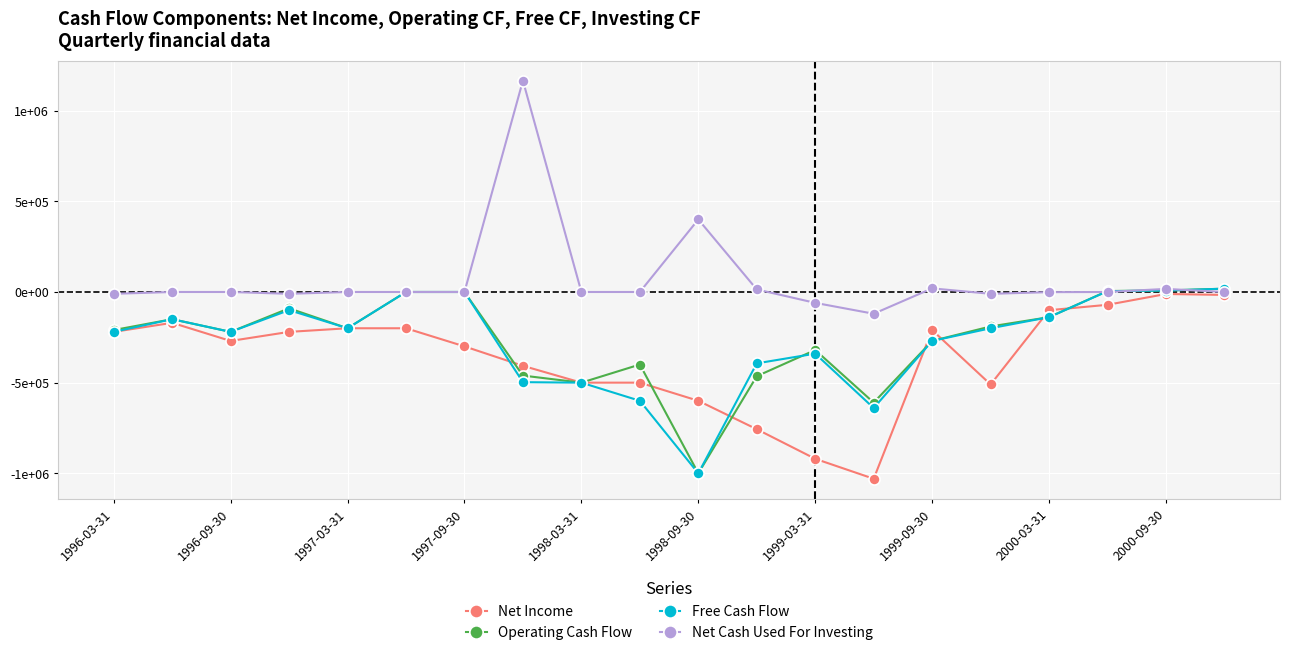

What are all the series names shown in the legend?

Net Income, Operating Cash Flow, Free Cash Flow, Net Cash Used For Investing